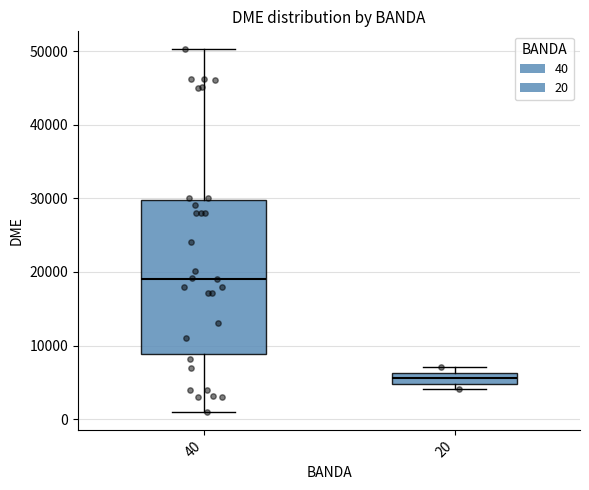

Comparing the boxes themselves (not the whiskers), which one is the tallest?

40